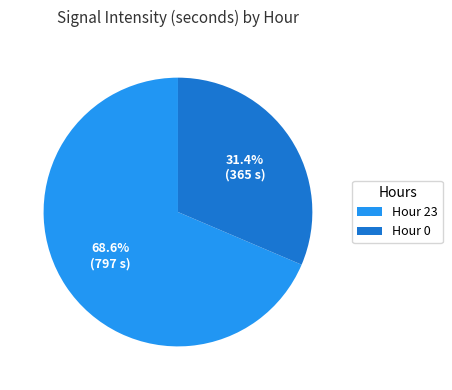

Do Hour 0 and Hour 23 together represent more than half of the pie?

Yes